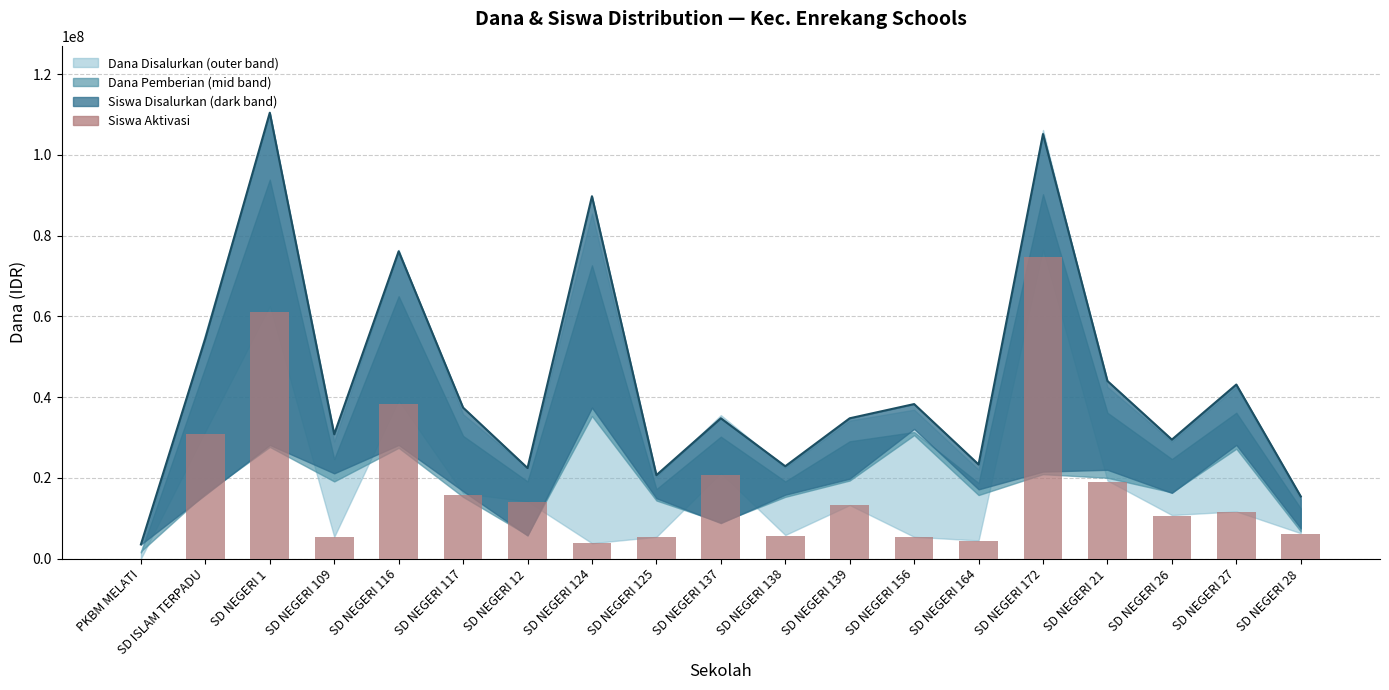

What is the label of the 2nd bar from the left?

SD ISLAM TERPADU